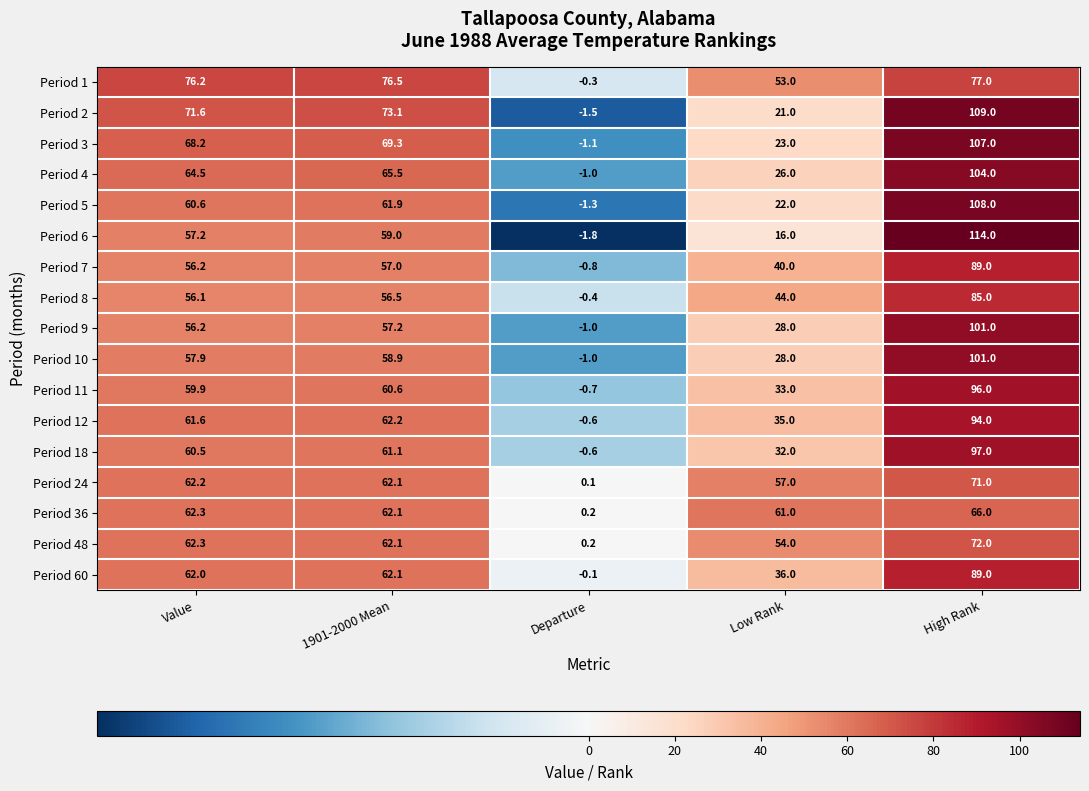

List the labels in order of Period 8 value, smallest first.

Departure, Low Rank, Value, 1901-2000 Mean, High Rank